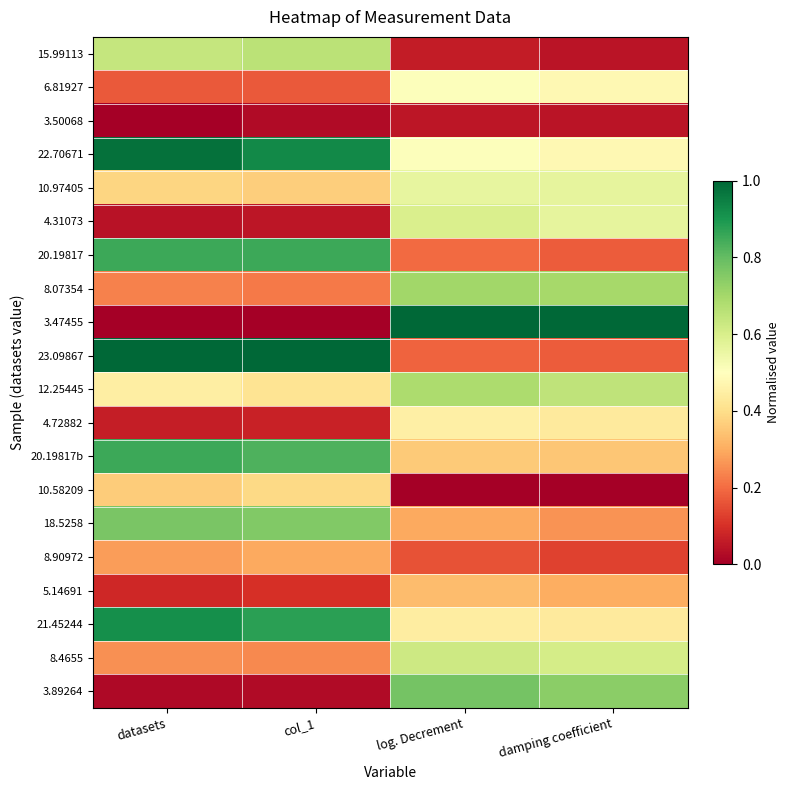

Reading right to left, extract all data points from this chart.

15.99113: damping coefficient=0.0	log. Decrement=0.1	col_1=0.7	datasets=0.6
6.81927: damping coefficient=0.5	log. Decrement=0.5	col_1=0.2	datasets=0.2
3.50068: damping coefficient=0.0	log. Decrement=0.0	col_1=0.0	datasets=0.0
22.70671: damping coefficient=0.5	log. Decrement=0.5	col_1=0.9	datasets=1.0
10.97405: damping coefficient=0.6	log. Decrement=0.6	col_1=0.4	datasets=0.4
4.31073: damping coefficient=0.6	log. Decrement=0.6	col_1=0.0	datasets=0.0
20.19817: damping coefficient=0.2	log. Decrement=0.2	col_1=0.9	datasets=0.9
8.07354: damping coefficient=0.7	log. Decrement=0.7	col_1=0.2	datasets=0.2
3.47455: damping coefficient=1.0	log. Decrement=1.0	col_1=0.0	datasets=0.0
23.09867: damping coefficient=0.2	log. Decrement=0.2	col_1=1.0	datasets=1.0
12.25445: damping coefficient=0.7	log. Decrement=0.7	col_1=0.4	datasets=0.4
4.72882: damping coefficient=0.4	log. Decrement=0.5	col_1=0.1	datasets=0.1
20.19817b: damping coefficient=0.3	log. Decrement=0.4	col_1=0.8	datasets=0.9
10.58209: damping coefficient=0.0	log. Decrement=0.0	col_1=0.4	datasets=0.4
18.5258: damping coefficient=0.3	log. Decrement=0.3	col_1=0.8	datasets=0.8
8.90972: damping coefficient=0.1	log. Decrement=0.2	col_1=0.3	datasets=0.3
5.14691: damping coefficient=0.3	log. Decrement=0.3	col_1=0.1	datasets=0.1
21.45244: damping coefficient=0.4	log. Decrement=0.4	col_1=0.9	datasets=0.9
8.4655: damping coefficient=0.6	log. Decrement=0.6	col_1=0.2	datasets=0.3
3.89264: damping coefficient=0.7	log. Decrement=0.8	col_1=0.0	datasets=0.0